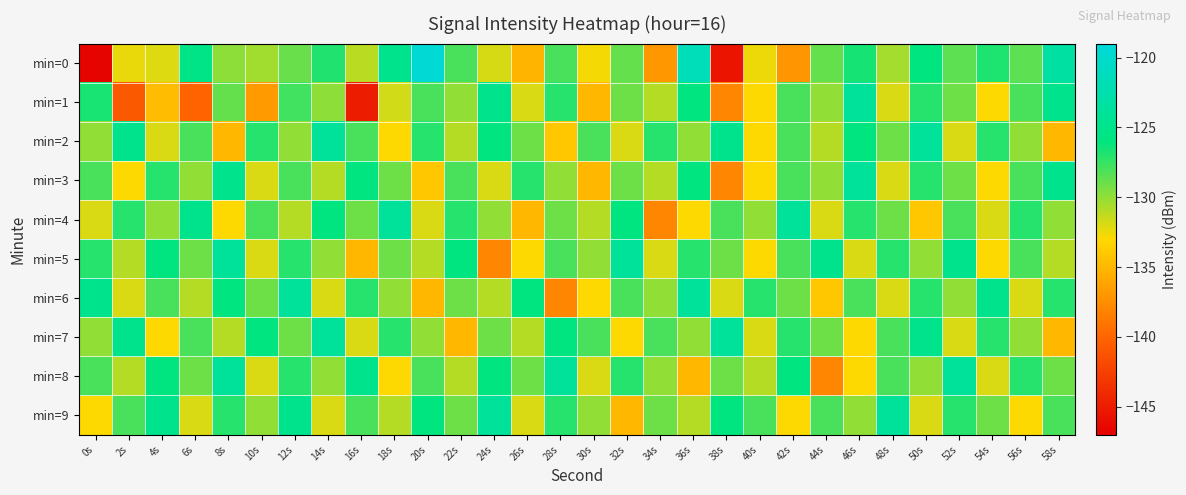

Which label corresponds to the largest value in the chart?

20s